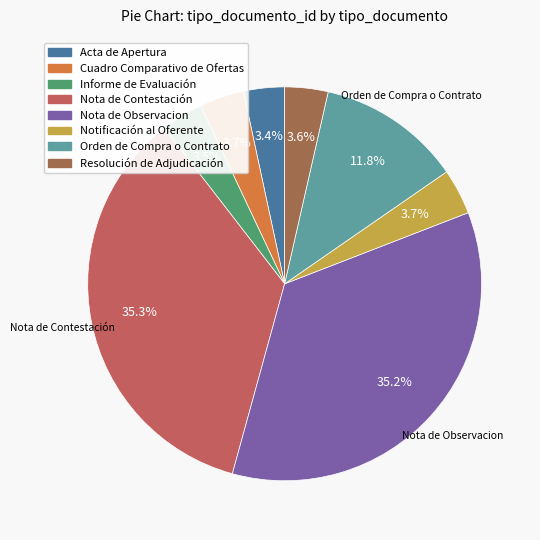

To the nearest percent, what is the difference between the largest and smallest slice percentages?

32%